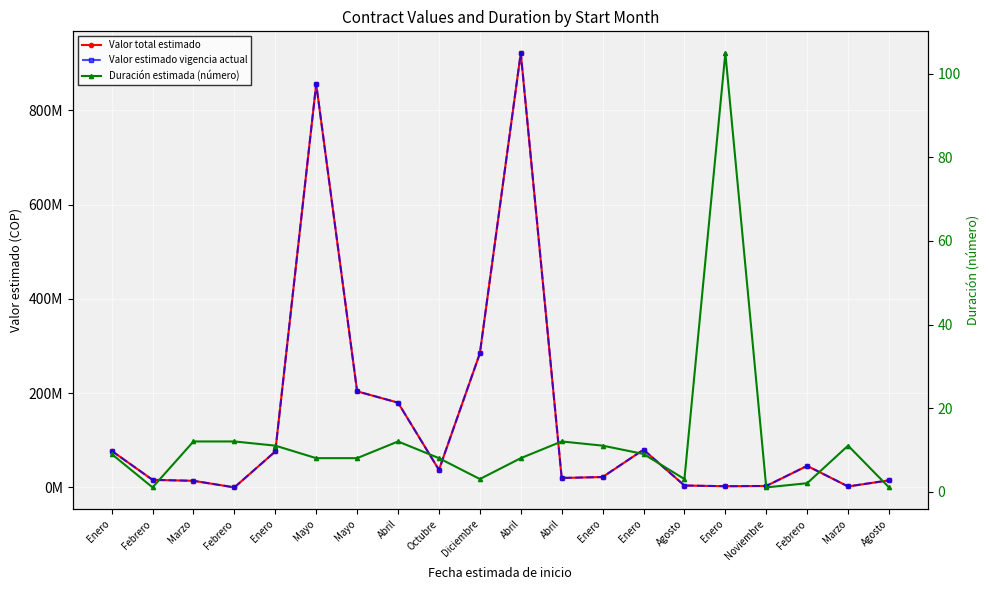

Rank the series at Enero from highest to lowest value.

Valor total estimado, Valor estimado vigencia actual, Duración estimada (número)